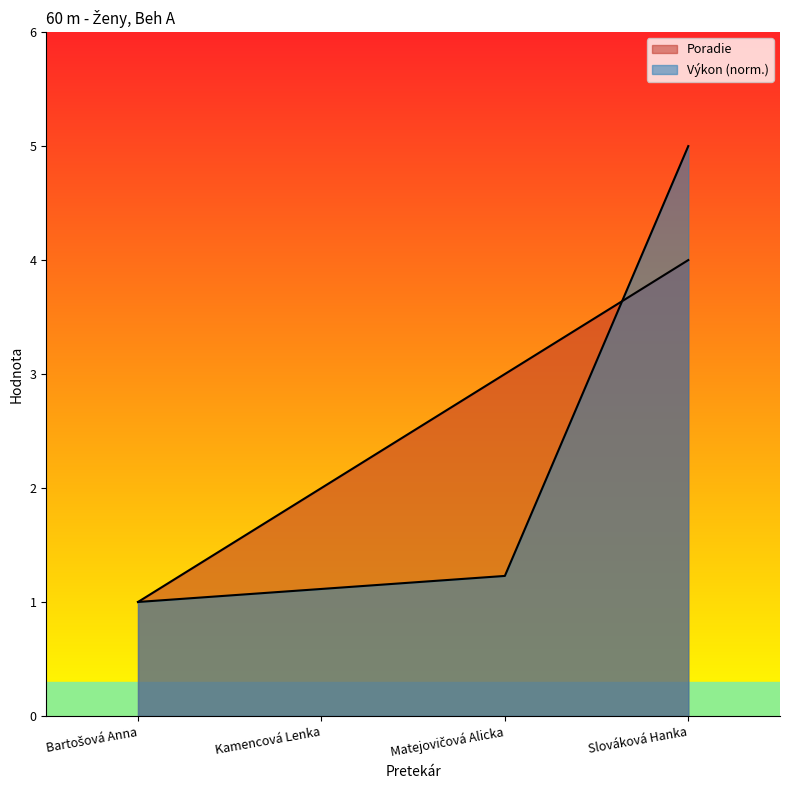

True or false: Výkon has a value of 1.0 at Bartošová Anna.

True